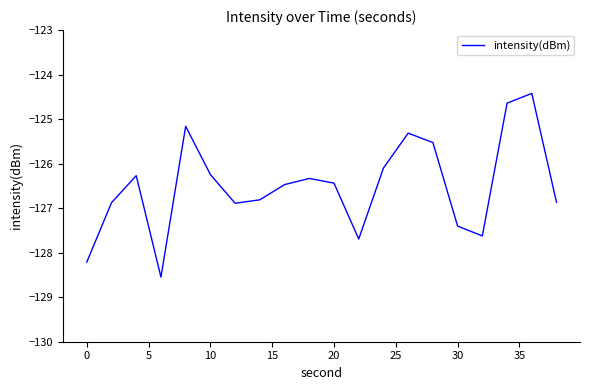

What is the minimum value shown in the chart?

-128.5